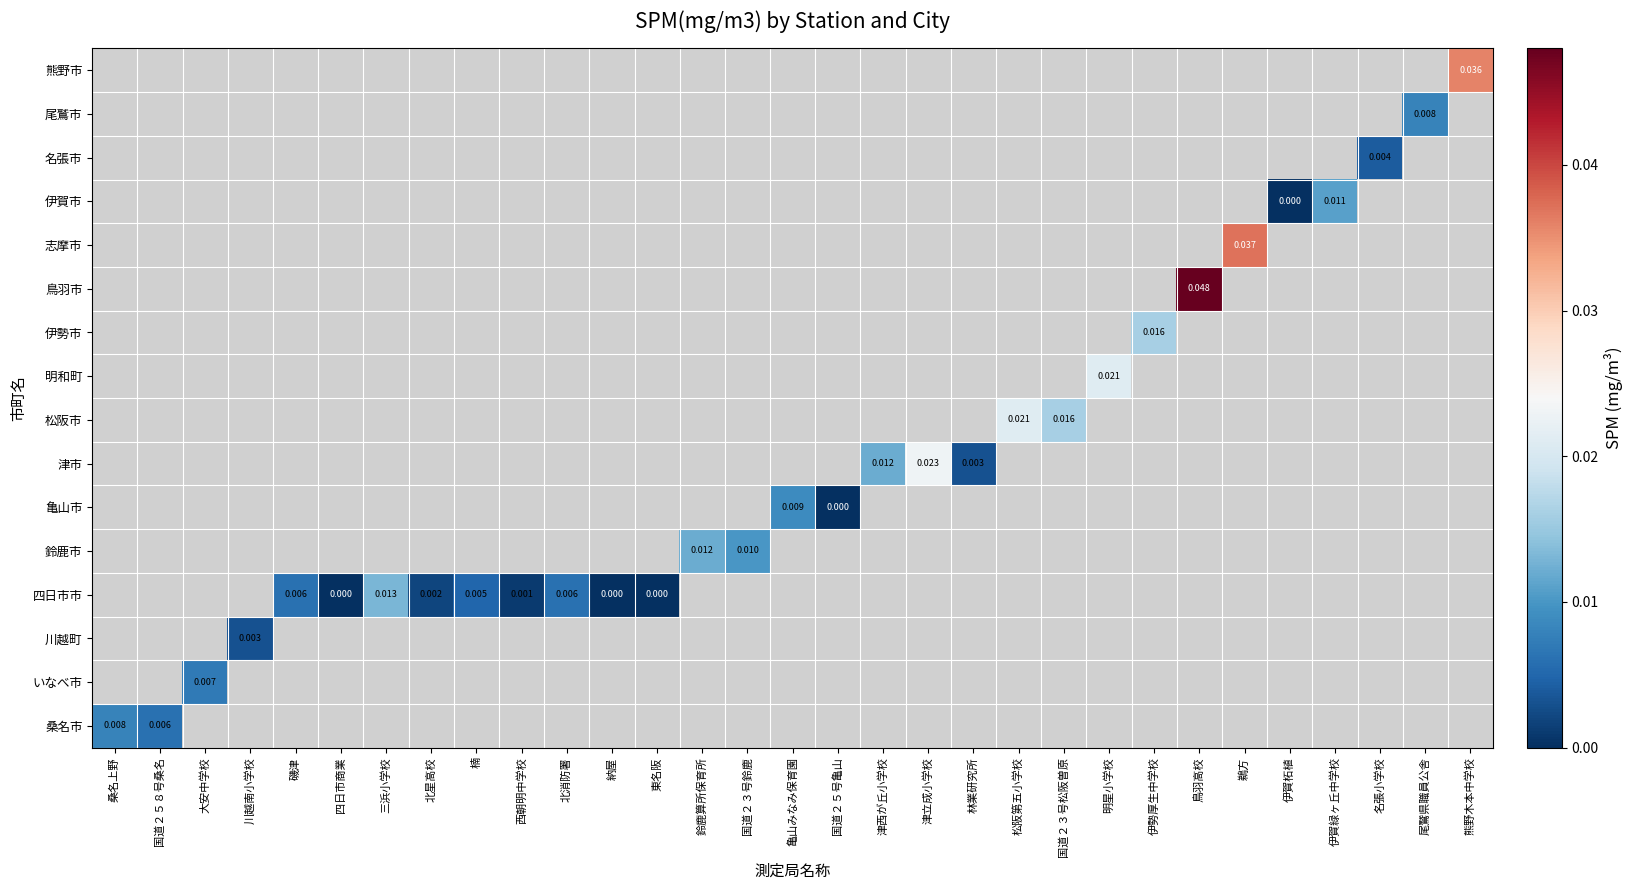

How many series are shown in this chart?

16